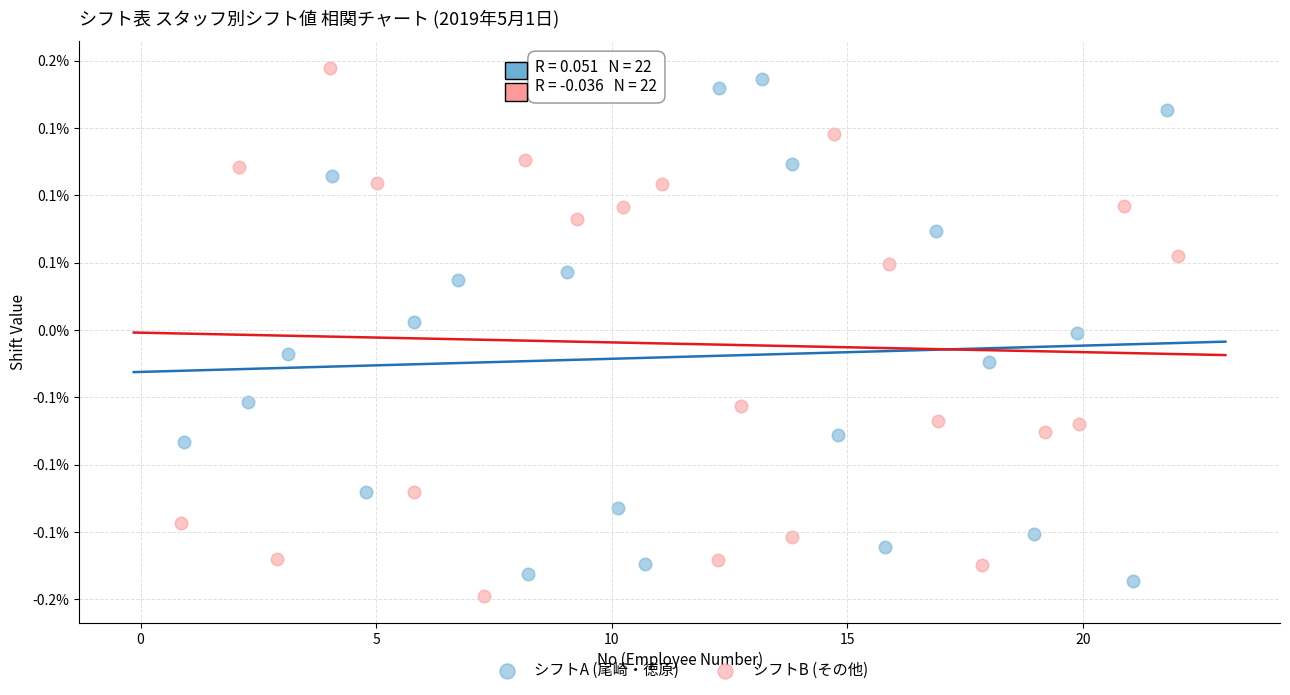

What are all the series names shown in the legend?

シフトA (尾崎・徳原), シフトB (その他)